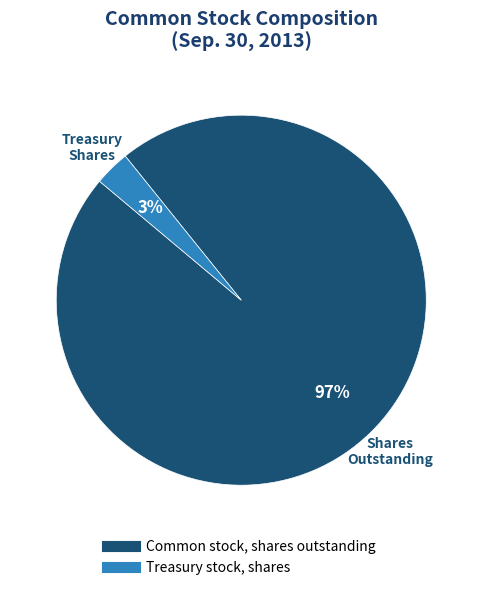

Which has a higher value, Common stock, shares outstanding or Treasury stock, shares?

Common stock, shares outstanding